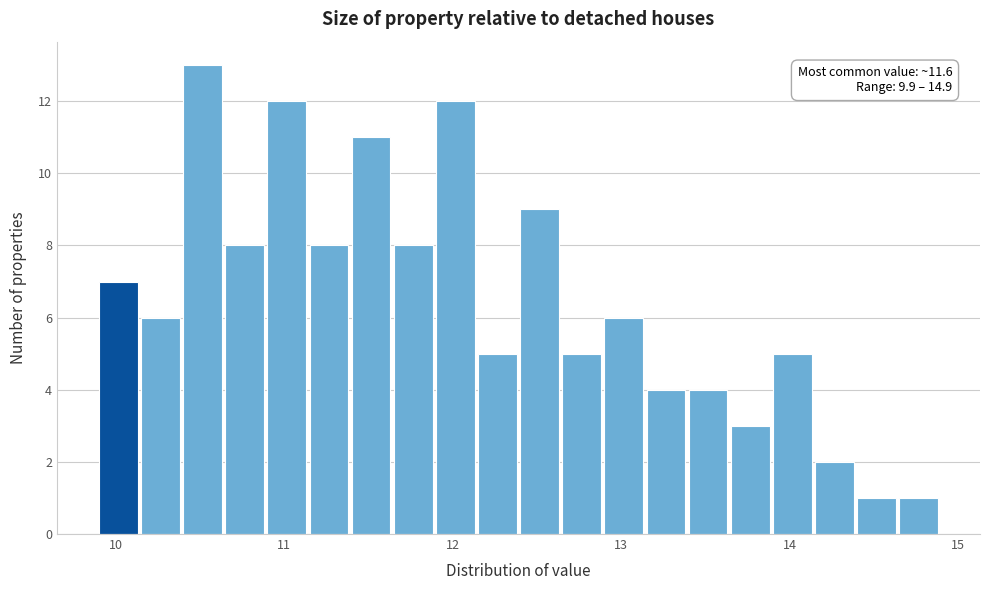

Read against the x-axis, roughly where is the centre of the tallest bar?

10.5